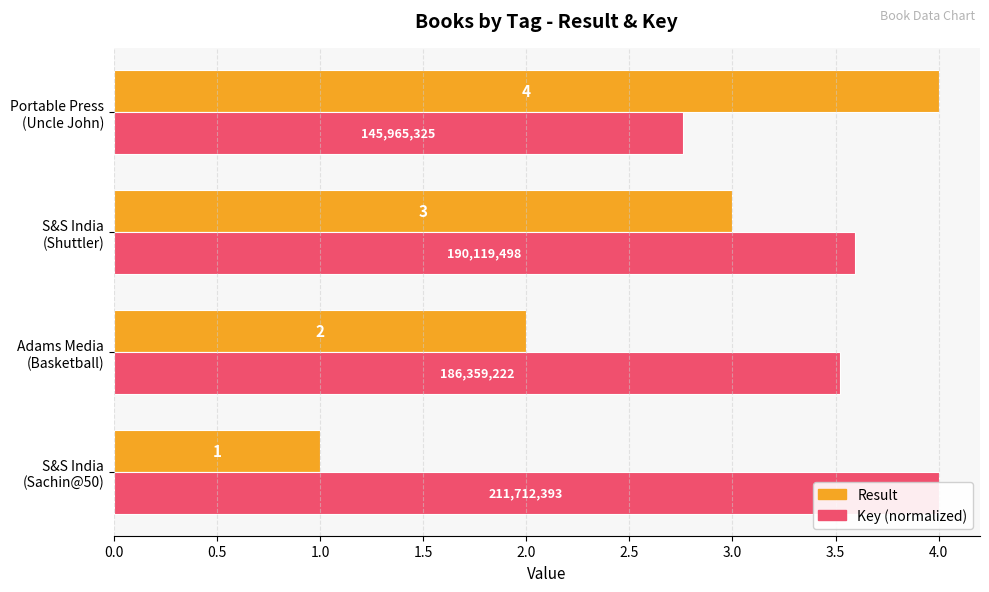

At how many categories does at least one series exceed 1?

4